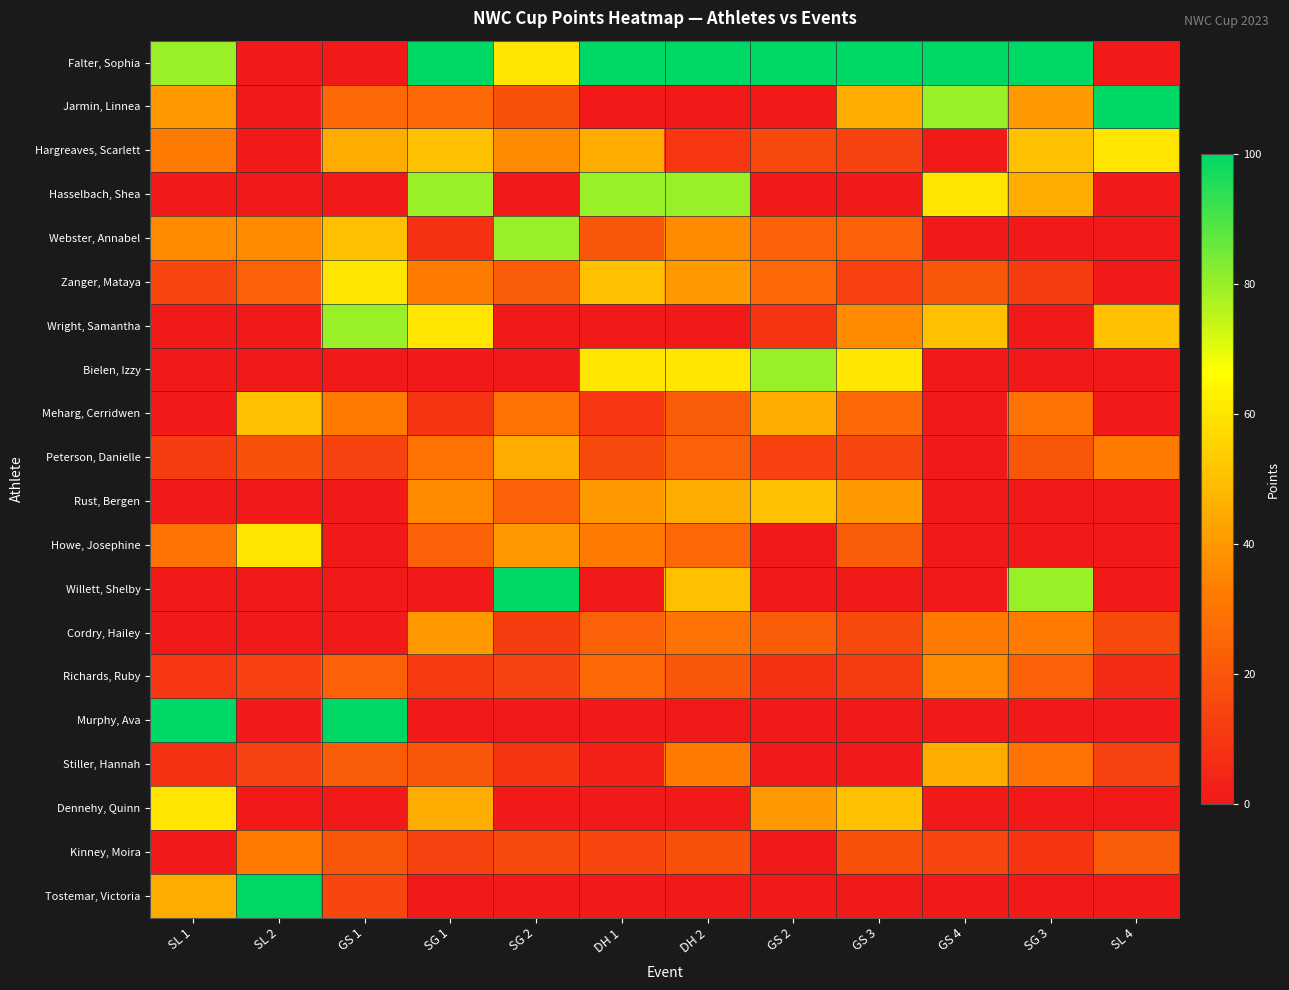

Reading left to right, list all the values displayed in this chart.

Falter, Sophia: SL 1=80	SL 2=0	GS 1=0	SG 1=100	SG 2=60	DH 1=100	DH 2=100	GS 2=100	GS 3=100	GS 4=100	SG 3=100	SL 4=0
Jarmin, Linnea: SL 1=40	SL 2=0	GS 1=26	SG 1=26	SG 2=18	DH 1=0	DH 2=0	GS 2=0	GS 3=45	GS 4=80	SG 3=40	SL 4=100
Hargreaves, Scarlett: SL 1=32	SL 2=0	GS 1=45	SG 1=50	SG 2=36	DH 1=45	DH 2=10	GS 2=16	GS 3=14	GS 4=0	SG 3=50	SL 4=60
Hasselbach, Shea: SL 1=0	SL 2=0	GS 1=0	SG 1=80	SG 2=0	DH 1=80	DH 2=80	GS 2=0	GS 3=0	GS 4=60	SG 3=45	SL 4=0
Webster, Annabel: SL 1=36	SL 2=36	GS 1=50	SG 1=8	SG 2=80	DH 1=20	DH 2=36	GS 2=24	GS 3=24	GS 4=0	SG 3=0	SL 4=0
Zanger, Mataya: SL 1=15	SL 2=24	GS 1=60	SG 1=32	SG 2=22	DH 1=50	DH 2=40	GS 2=26	GS 3=13	GS 4=20	SG 3=12	SL 4=0
Wright, Samantha: SL 1=0	SL 2=0	GS 1=80	SG 1=60	SG 2=0	DH 1=0	DH 2=0	GS 2=9	GS 3=36	GS 4=50	SG 3=0	SL 4=50
Bielen, Izzy: SL 1=0	SL 2=0	GS 1=0	SG 1=0	SG 2=0	DH 1=60	DH 2=60	GS 2=80	GS 3=60	GS 4=0	SG 3=0	SL 4=0
Meharg, Cerridwen: SL 1=0	SL 2=50	GS 1=32	SG 1=9	SG 2=29	DH 1=10	DH 2=22	GS 2=45	GS 3=26	GS 4=0	SG 3=29	SL 4=0
Peterson, Danielle: SL 1=12	SL 2=18	GS 1=14	SG 1=29	SG 2=45	DH 1=16	DH 2=24	GS 2=13	GS 3=15	GS 4=0	SG 3=20	SL 4=32
Rust, Bergen: SL 1=0	SL 2=0	GS 1=0	SG 1=36	SG 2=24	DH 1=40	DH 2=45	GS 2=50	GS 3=40	GS 4=0	SG 3=0	SL 4=0
Howe, Josephine: SL 1=29	SL 2=60	GS 1=0	SG 1=24	SG 2=40	DH 1=32	DH 2=26	GS 2=0	GS 3=22	GS 4=0	SG 3=0	SL 4=0
Willett, Shelby: SL 1=0	SL 2=0	GS 1=0	SG 1=0	SG 2=100	DH 1=0	DH 2=50	GS 2=0	GS 3=0	GS 4=0	SG 3=80	SL 4=0
Cordry, Hailey: SL 1=0	SL 2=0	GS 1=0	SG 1=40	SG 2=12	DH 1=24	DH 2=29	GS 2=22	GS 3=16	GS 4=32	SG 3=32	SL 4=16
Richards, Ruby: SL 1=10	SL 2=13	GS 1=24	SG 1=11	SG 2=14	DH 1=26	DH 2=20	GS 2=8	GS 3=12	GS 4=36	SG 3=24	SL 4=6
Murphy, Ava: SL 1=100	SL 2=0	GS 1=100	SG 1=0	SG 2=0	DH 1=0	DH 2=0	GS 2=0	GS 3=0	GS 4=0	SG 3=0	SL 4=0
Stiller, Hannah: SL 1=8	SL 2=14	GS 1=22	SG 1=20	SG 2=9	DH 1=3	DH 2=32	GS 2=0	GS 3=0	GS 4=45	SG 3=29	SL 4=14
Dennehy, Quinn: SL 1=60	SL 2=0	GS 1=0	SG 1=45	SG 2=0	DH 1=0	DH 2=0	GS 2=40	GS 3=50	GS 4=0	SG 3=0	SL 4=0
Kinney, Moira: SL 1=0	SL 2=32	GS 1=20	SG 1=14	SG 2=16	DH 1=15	DH 2=18	GS 2=0	GS 3=18	GS 4=15	SG 3=9	SL 4=22
Tostemar, Victoria: SL 1=45	SL 2=100	GS 1=15	SG 1=0	SG 2=0	DH 1=0	DH 2=0	GS 2=0	GS 3=0	GS 4=0	SG 3=0	SL 4=0